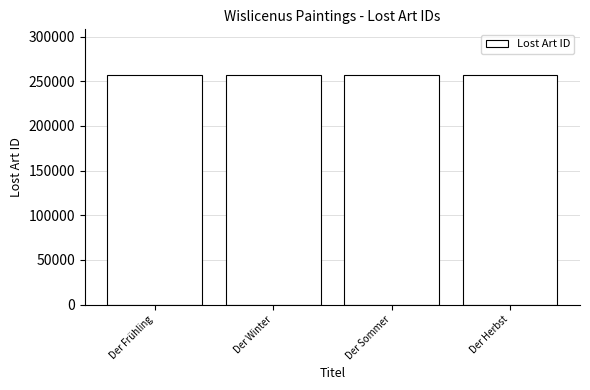

What is the value of the 3rd bar from the left?

256841